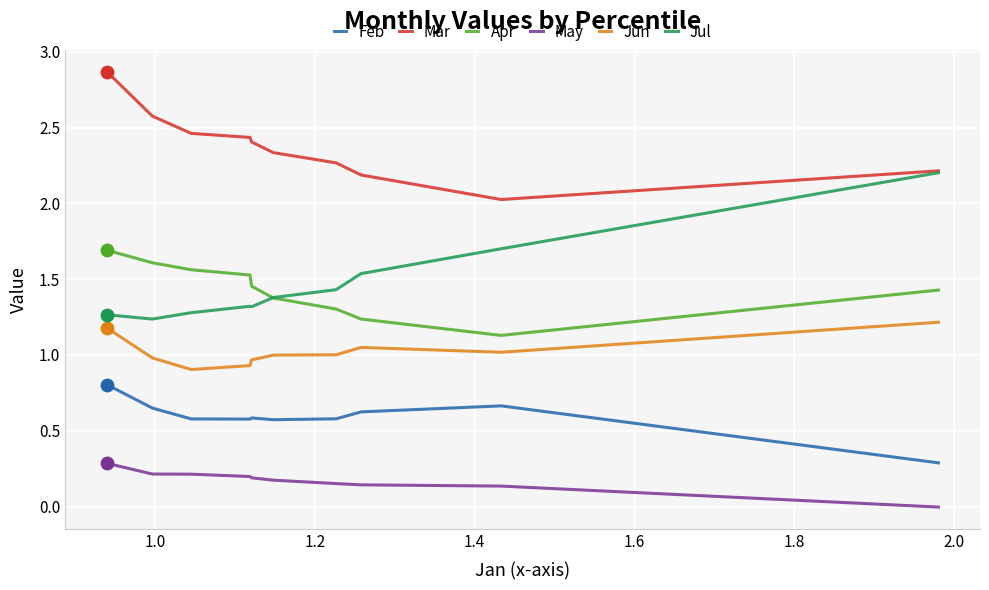

Which series has the largest total across all categories?

Mar